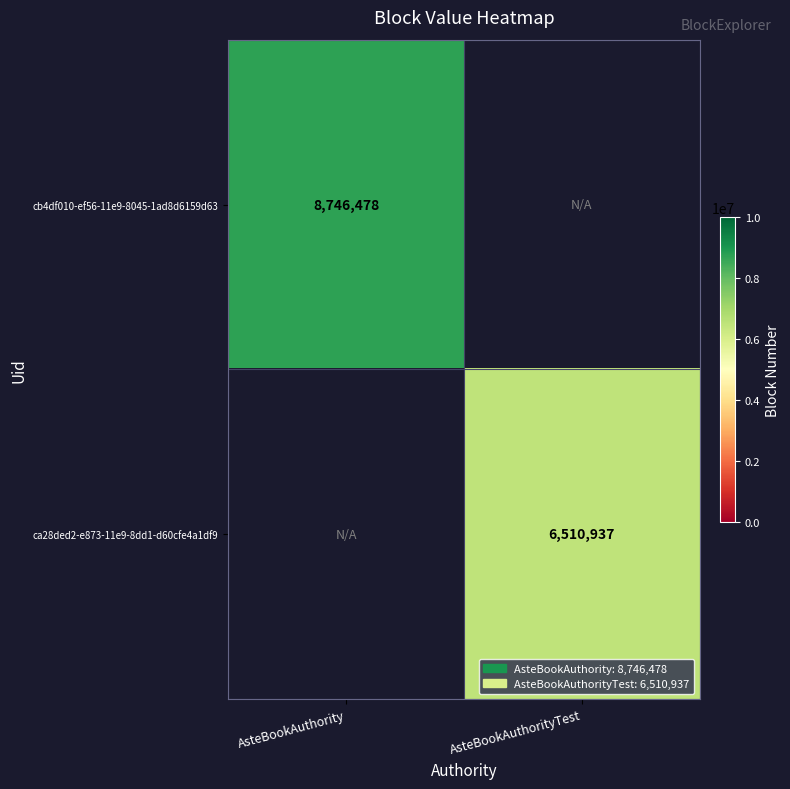

The ca28ded2-e873-11e9-8dd1-d60cfe4a1df9 series shows 10546344 at AsteBookAuthorityTest. True or false?

False